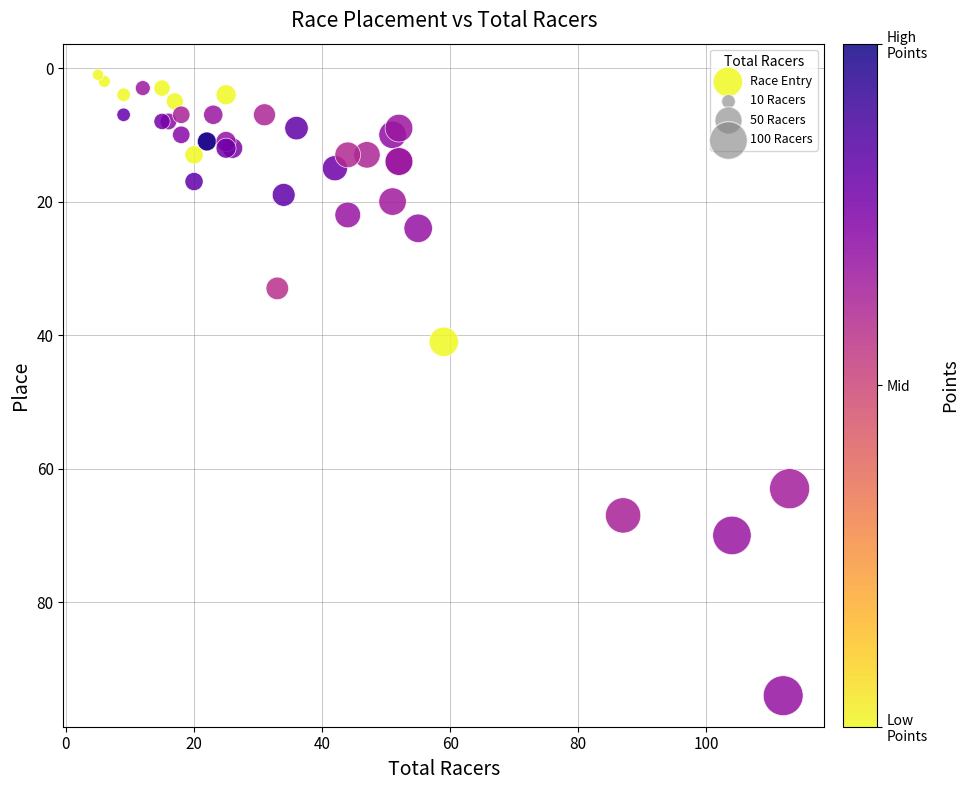

What Y value in the scatter plot is closest to 47?

41